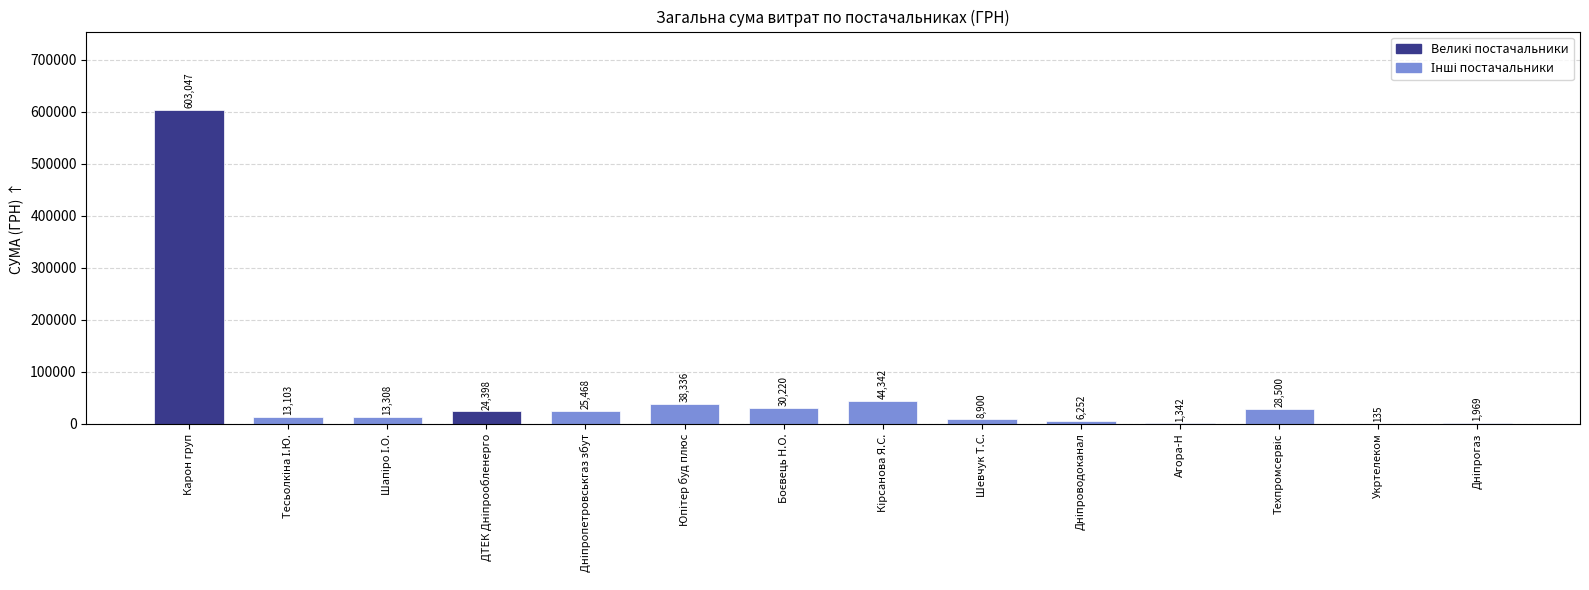

Does the chart contain stacked bars?

No